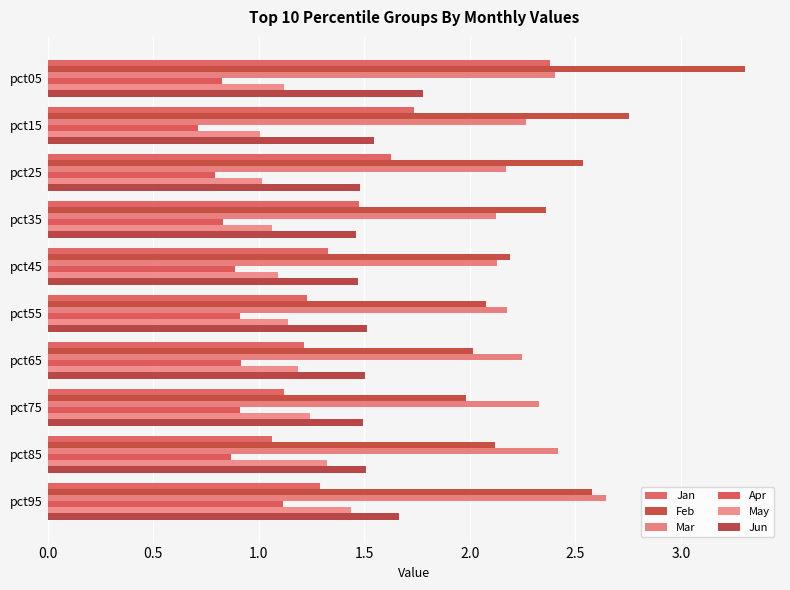

What is the difference between the second highest and minimum values in the Jan series?

0.7